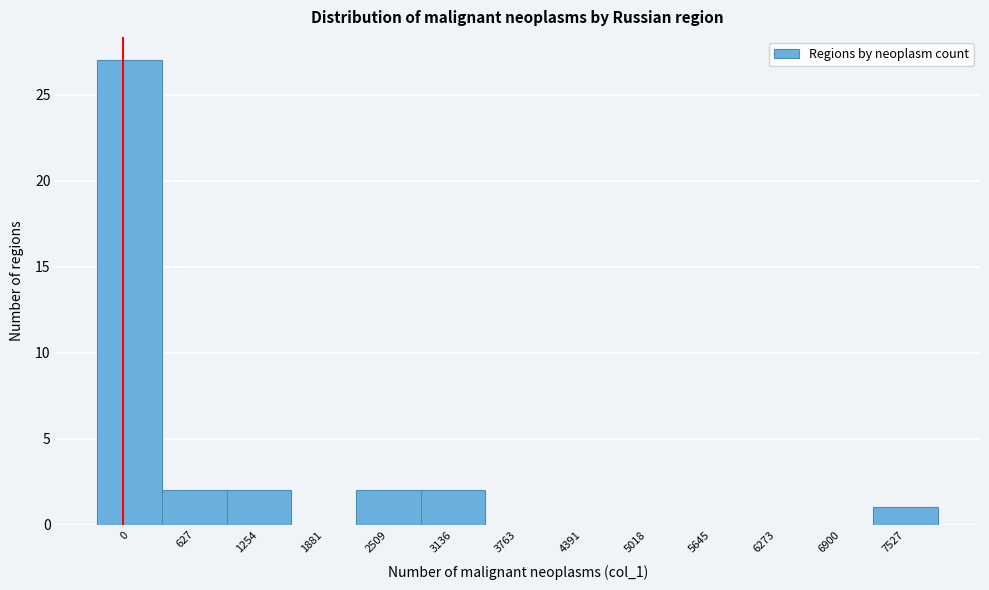

Reading left to right, transcribe all the data shown in this chart.

0=27	627=2	1254=2	1881=0	2509=2	3136=2	3763=0	4391=0	5018=0	5645=0	6273=0	6900=0	7527=1